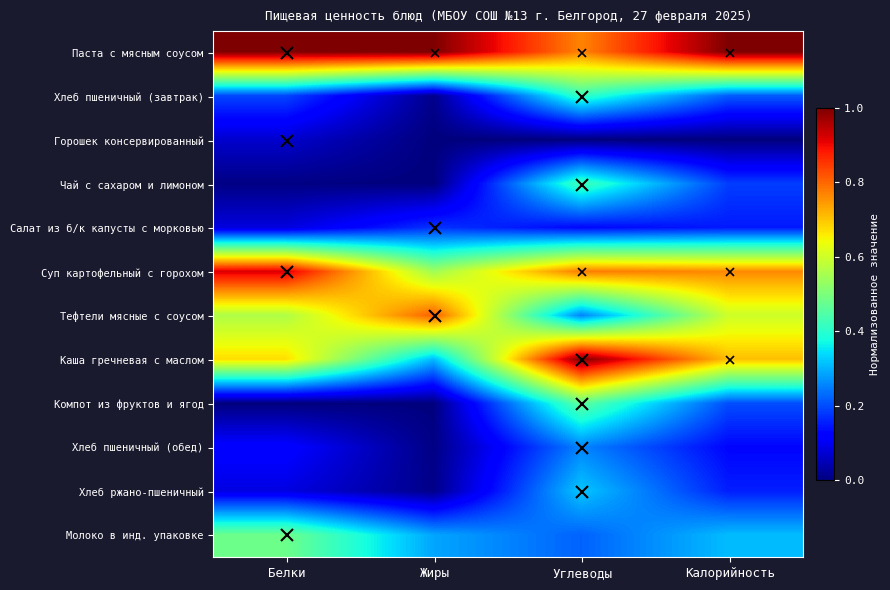

Rank the series at Калорийность from lowest to highest value.

Горошек консервированный, Хлеб пшеничный (обед), Салат из б/к капусты с морковью, Хлеб ржано-пшеничный, Чай с сахаром и лимоном, Компот из фруктов и ягод, Хлеб пшеничный (завтрак), Молоко в инд. упаковке, Тефтели мясные с соусом, Каша гречневая с маслом, Суп картофельный с горохом, Паста с мясным соусом